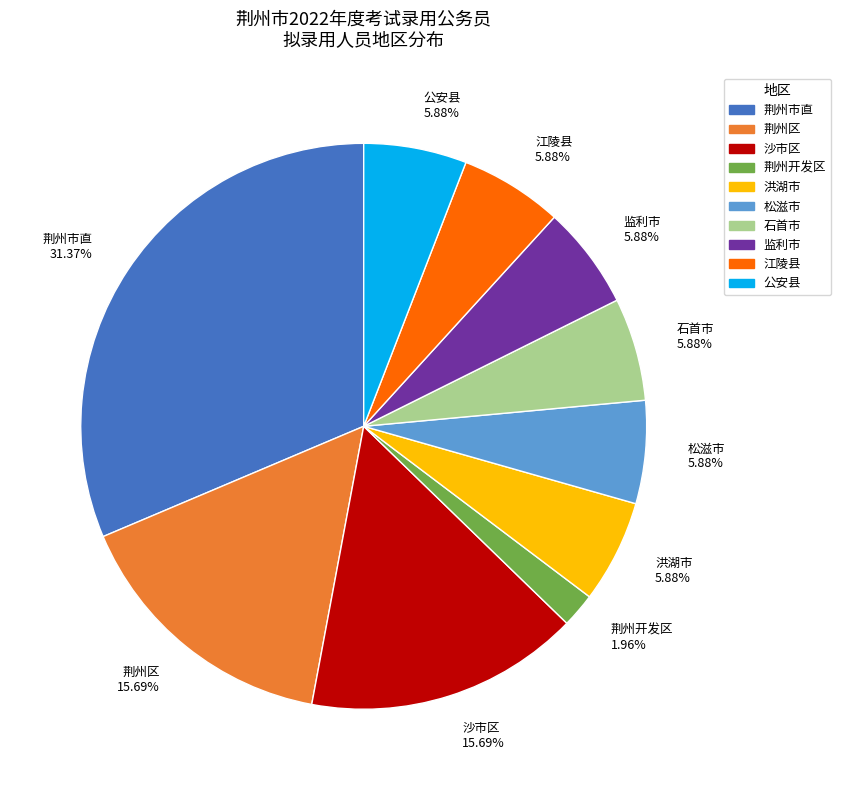

Do 荆州市直 and 沙市区 together represent more than half of the pie?

No